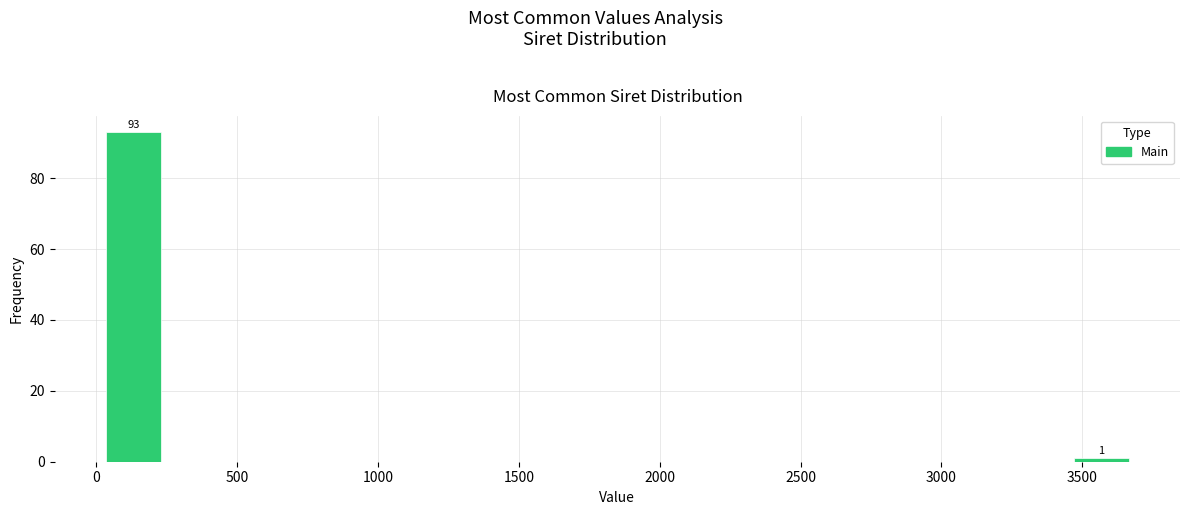

Which range on the x-axis has the tallest bar?

0 to 250